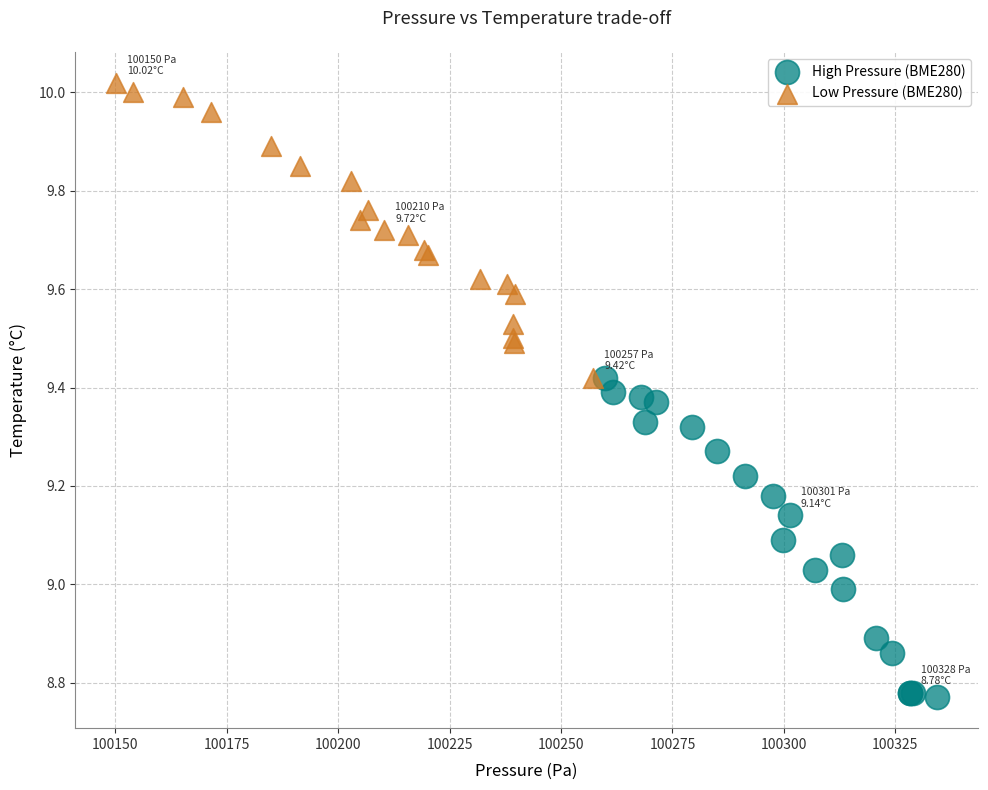

Which series reaches the minimum Y coordinate?

High Pressure (BME280)